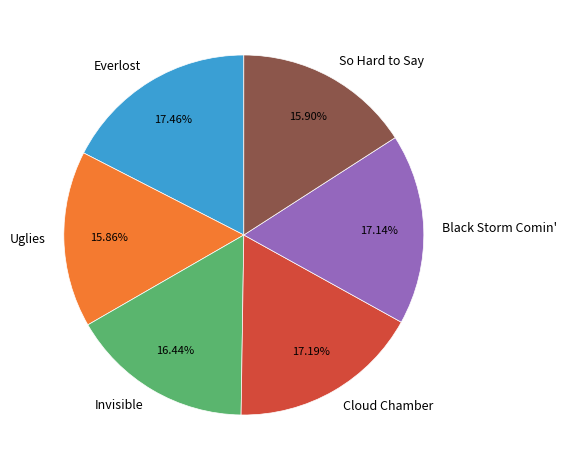

Approximately how many times larger is the value at Invisible compared to So Hard to Say?

1.0